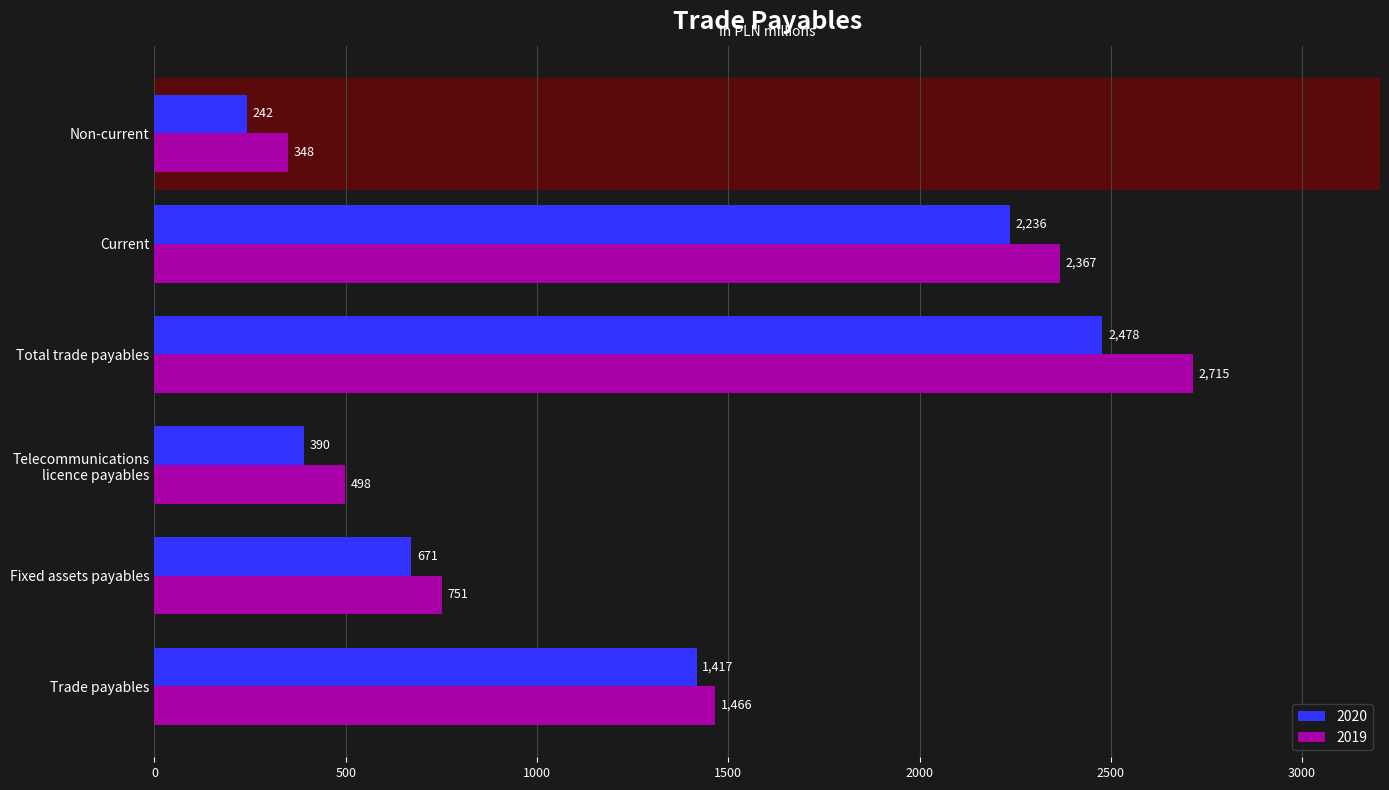

Between Trade payables and Current, which series saw the biggest shift?

2019